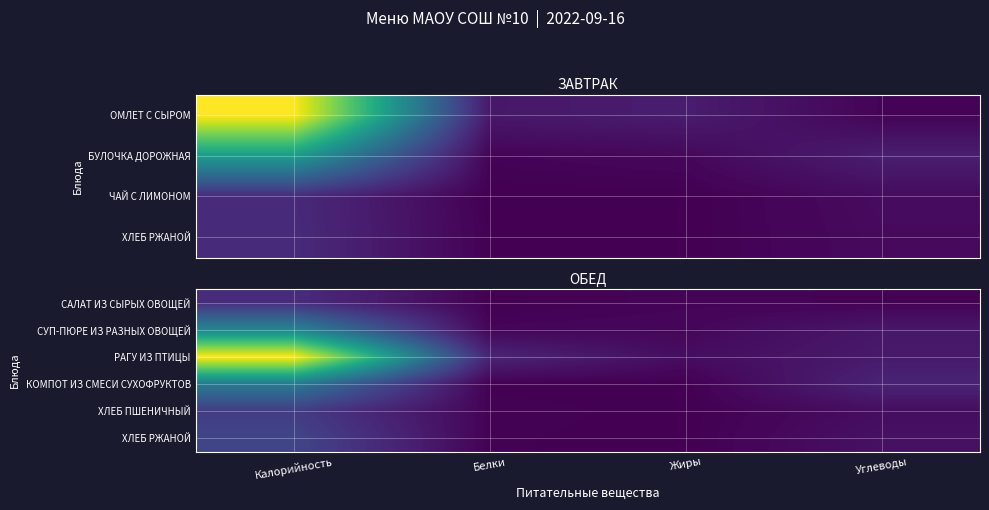

The КОМПОТ ИЗ СМЕСИ СУХОФРУКТОВ series shows 28.6 at Калорийность. True or false?

False